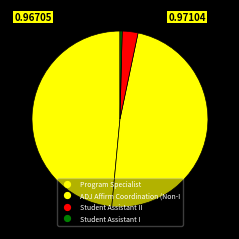

How many slices are in this pie chart?

4